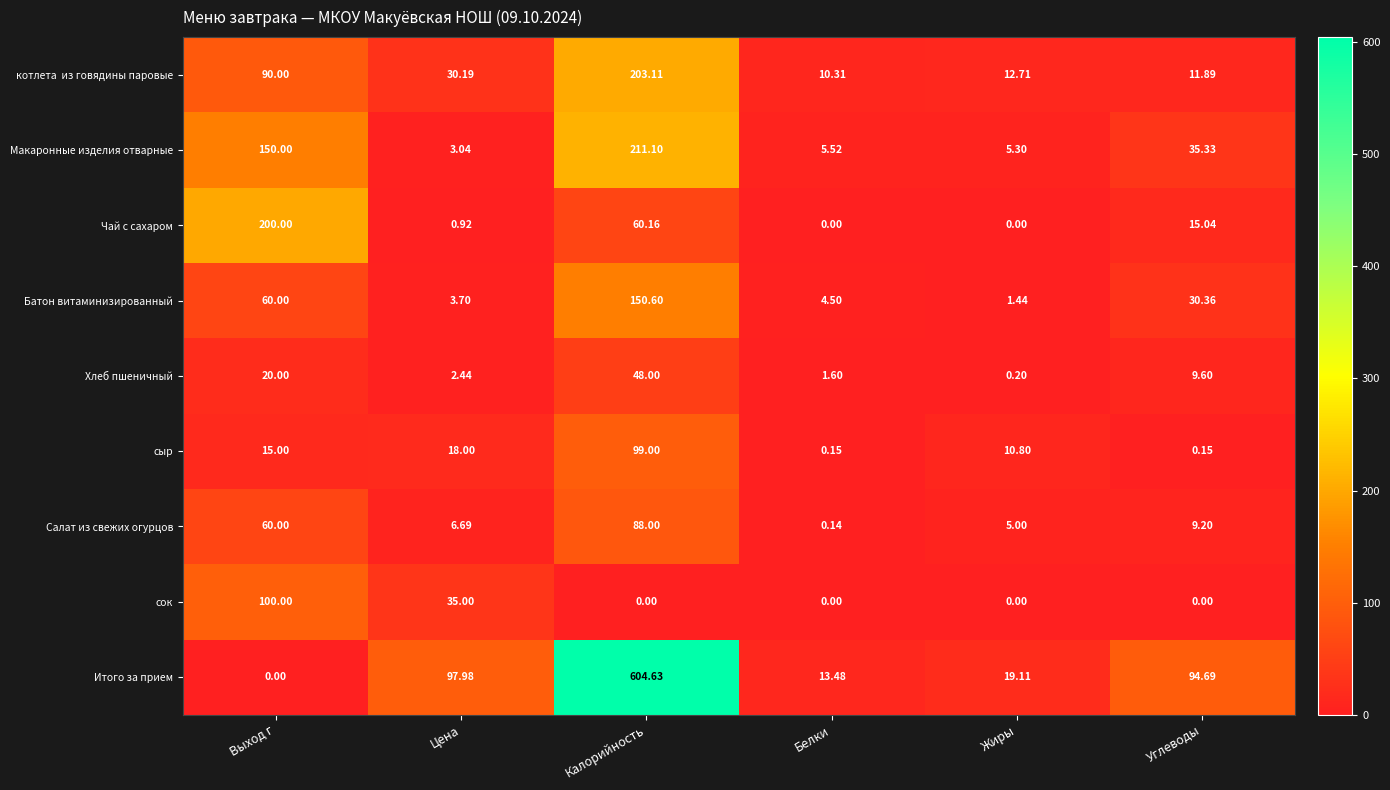

What is the total value across all series at Углеводы?

206.3